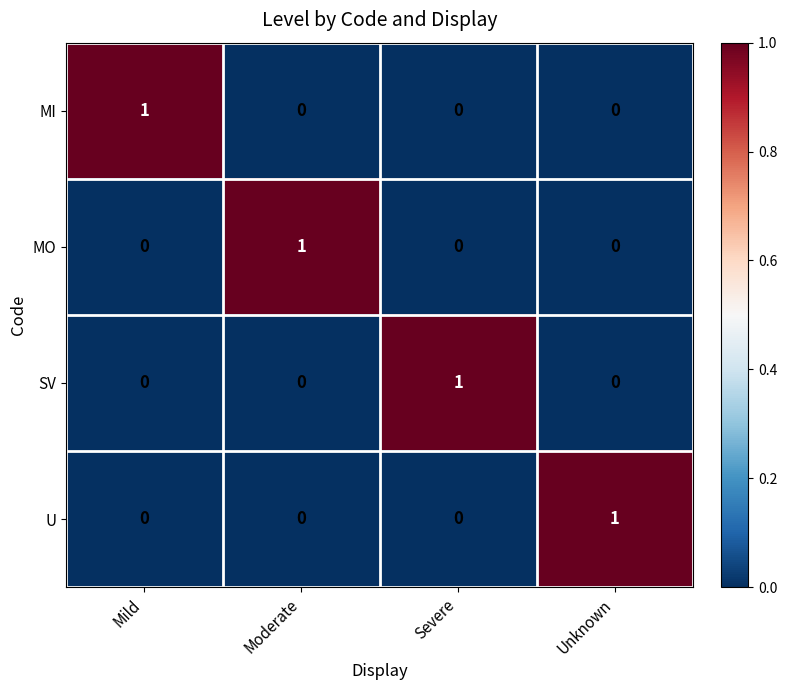

Which category has the highest value in the SV series?

Severe